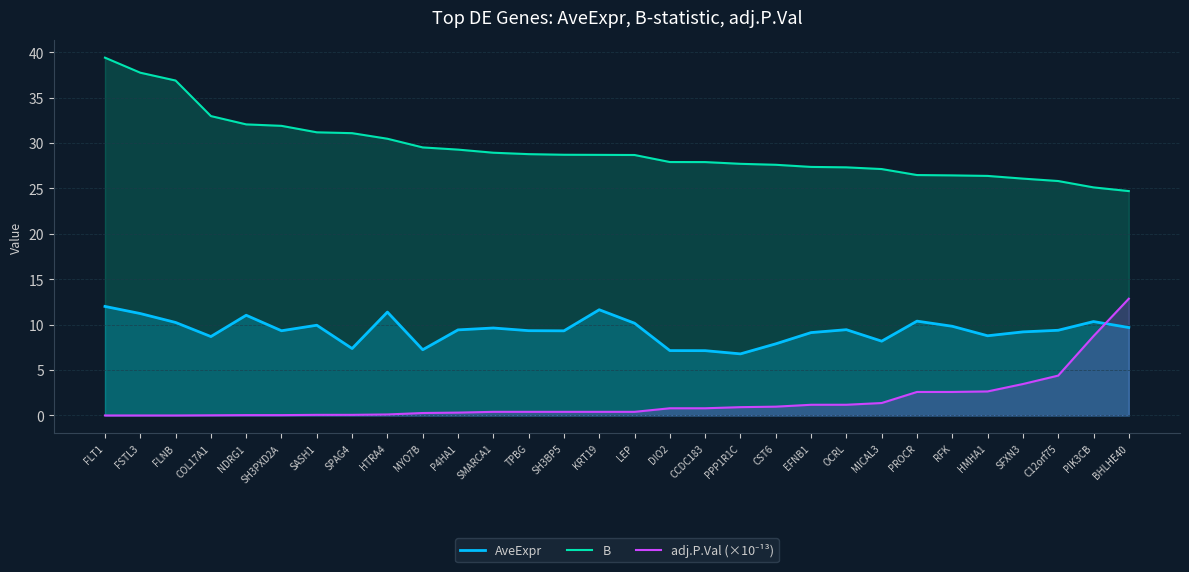

What is the sum of all B values?

880.4